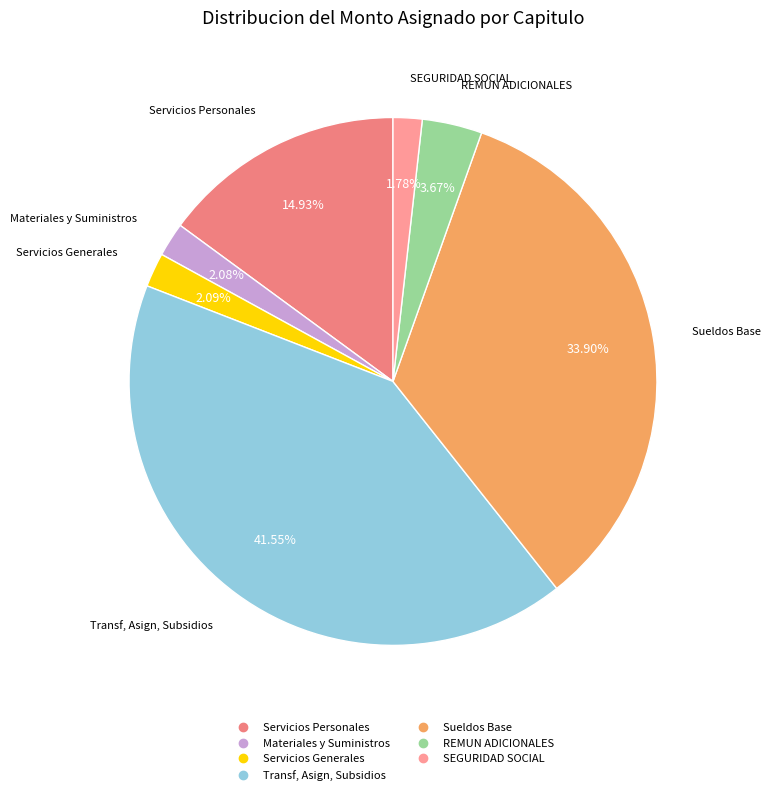

To the nearest percent, what is the average slice percentage?

14%